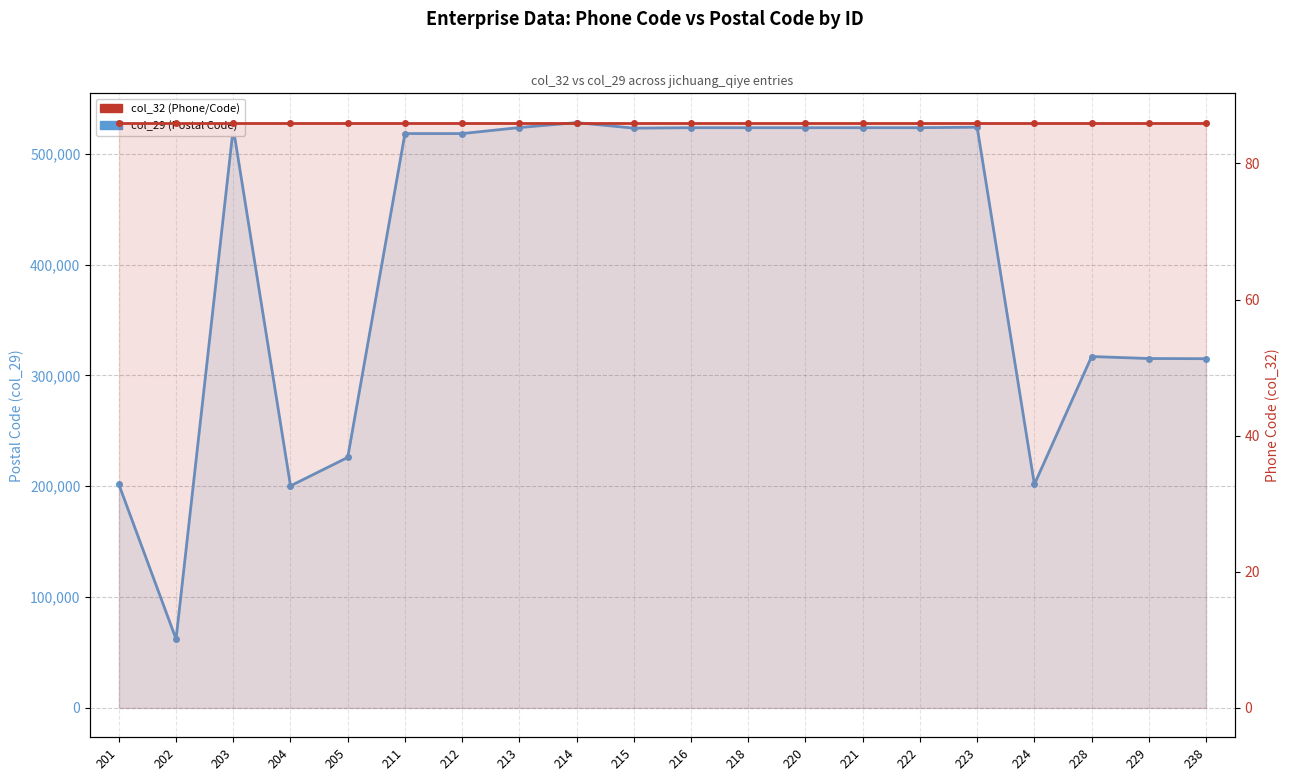

What is the approximate value of col_29 (Postal Code) at 215, to the nearest 50?

523000